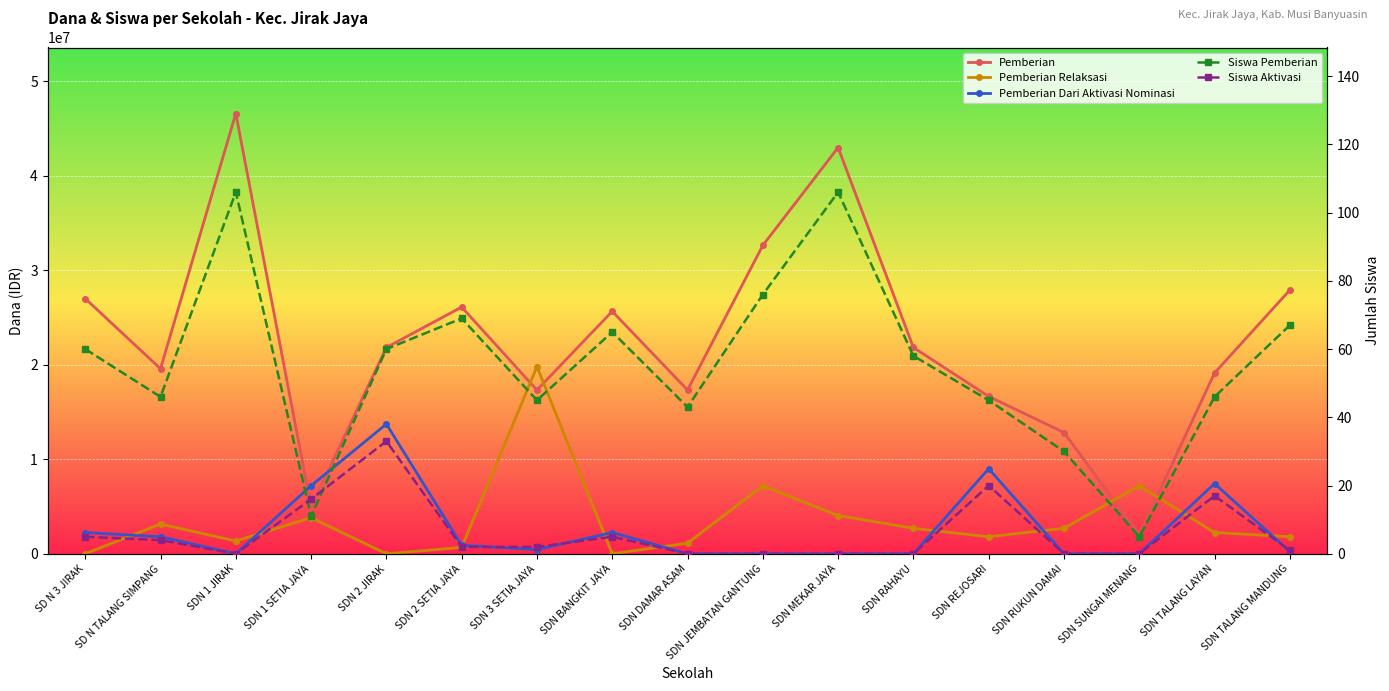

Rank the categories by Pemberian Relaksasi value from highest to lowest.

SDN 3 SETIA JAYA, SDN JEMBATAN GANTUNG, SDN SUNGAI MENANG, SDN MEKAR JAYA, SDN 1 SETIA JAYA, SD N TALANG SIMPANG, SDN RAHAYU, SDN RUKUN DAMAI, SDN TALANG LAYAN, SDN REJOSARI, SDN TALANG MANDUNG, SDN 1 JIRAK, SDN DAMAR ASAM, SDN 2 SETIA JAYA, SD N 3 JIRAK, SDN 2 JIRAK, SDN BANGKIT JAYA